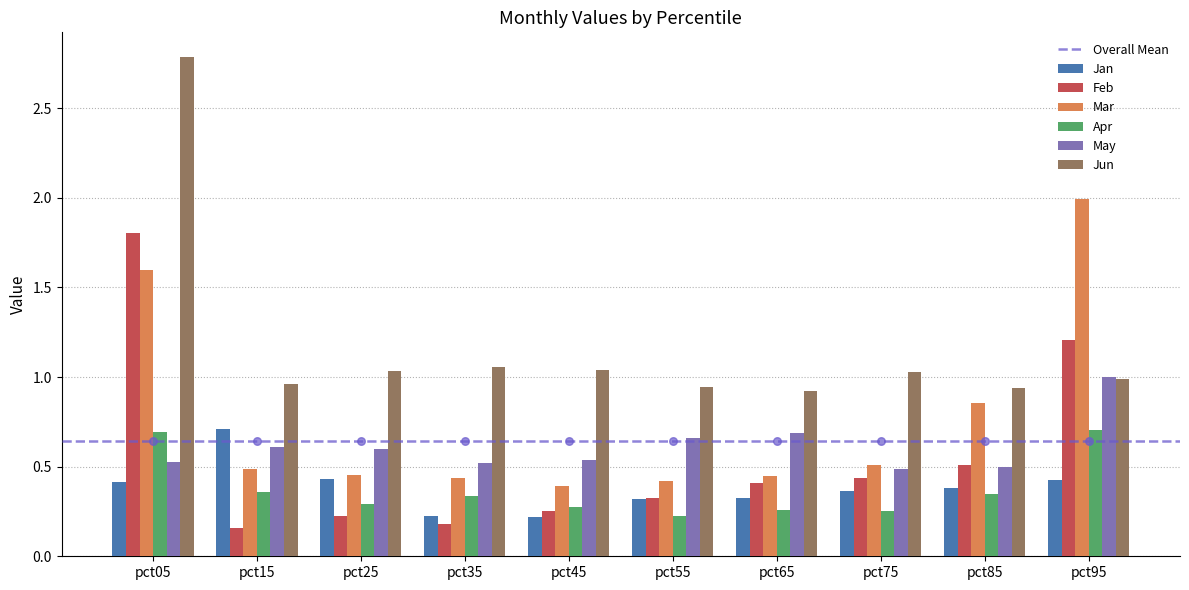

Which series has the largest Y range (max minus min)?

Jun